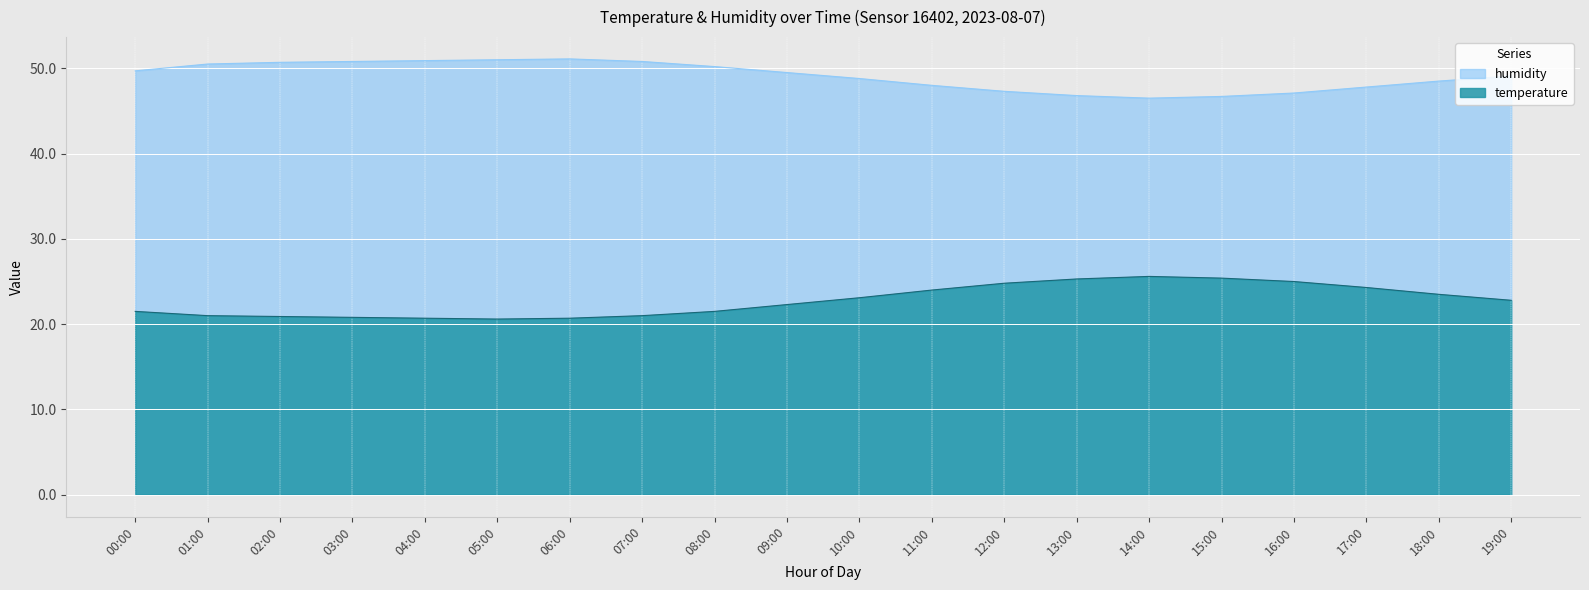

What is the difference between the maximum and minimum values in the temperature series?

5.0